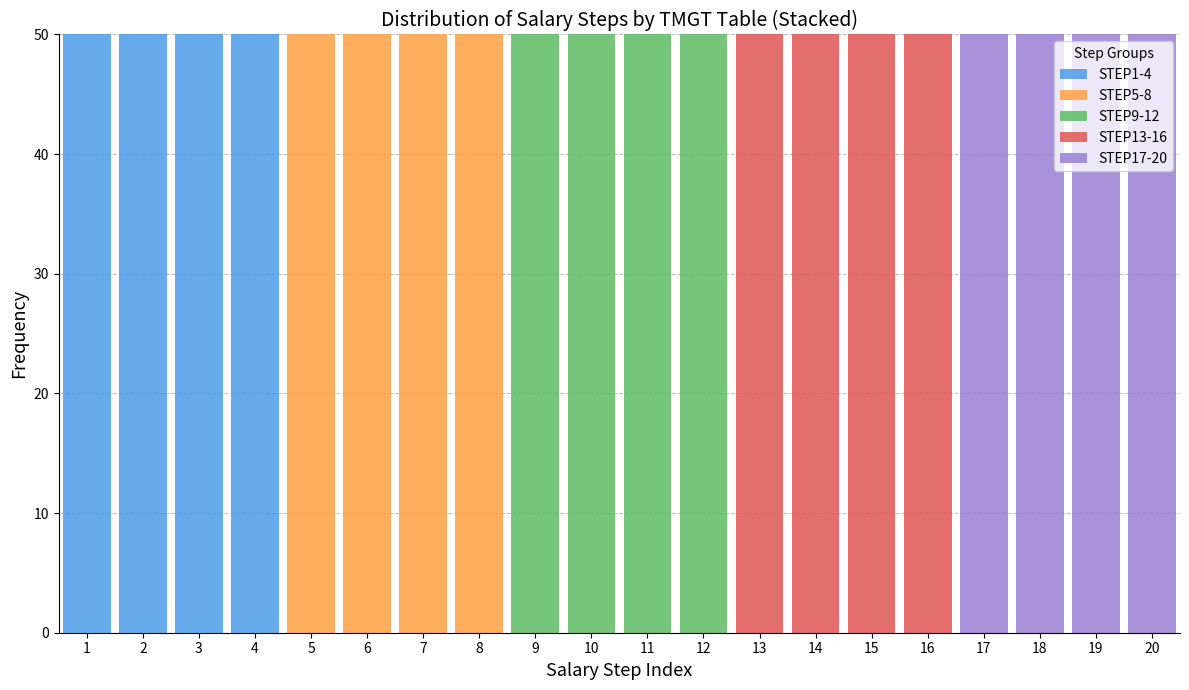

What is the total height of the stacked bar covering 9.5 to 10.5 on the x-axis? The values are not printed on the chart, so give them approximately, as read against the axis.

50